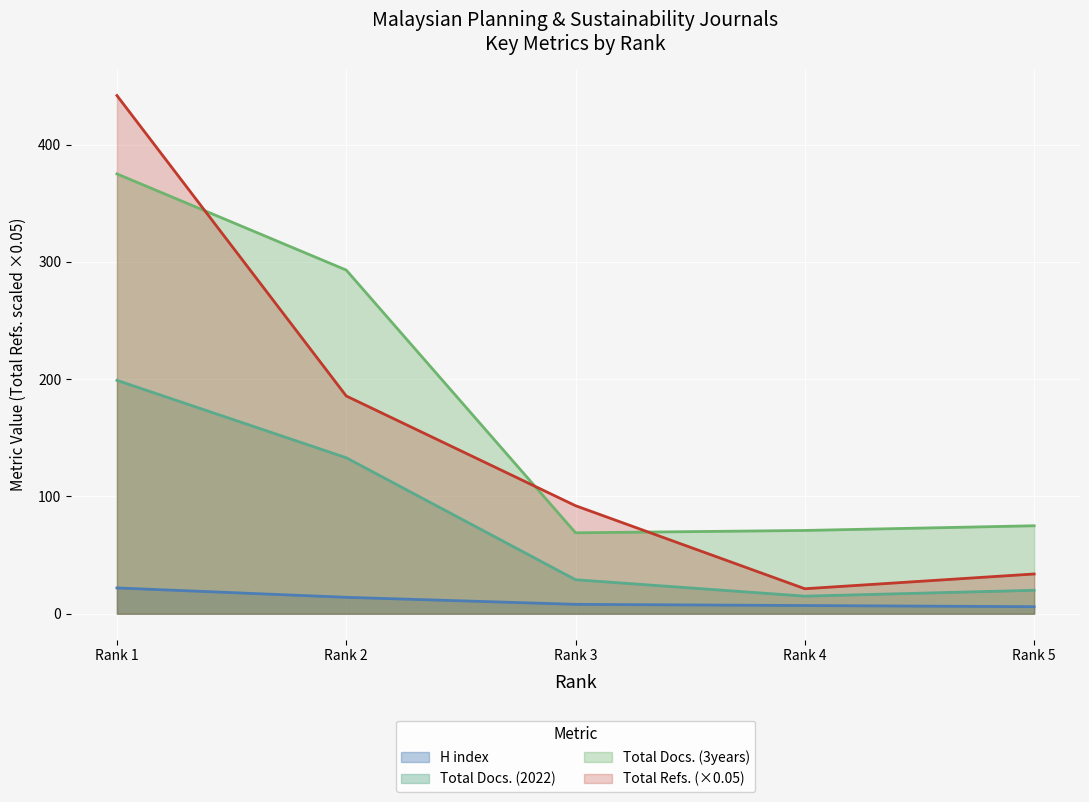

What is the spread (max minus min) of values at Rank 3?

84.1